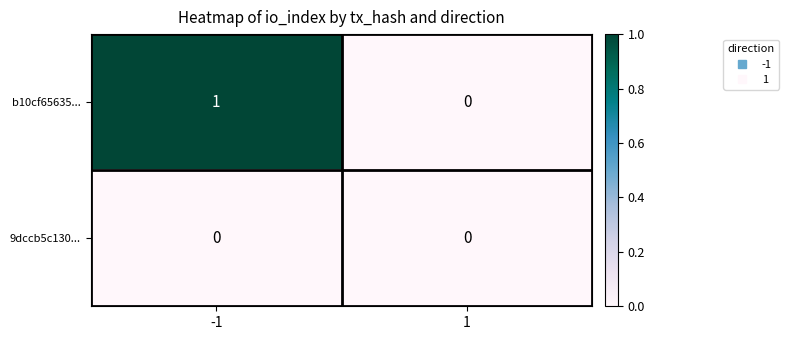

At which category is the sum across all series the highest?

-1